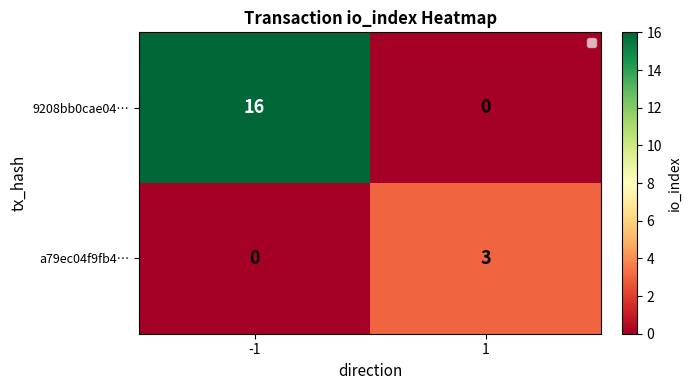

What is the sum of all a79ec04f9fb4… values?

3